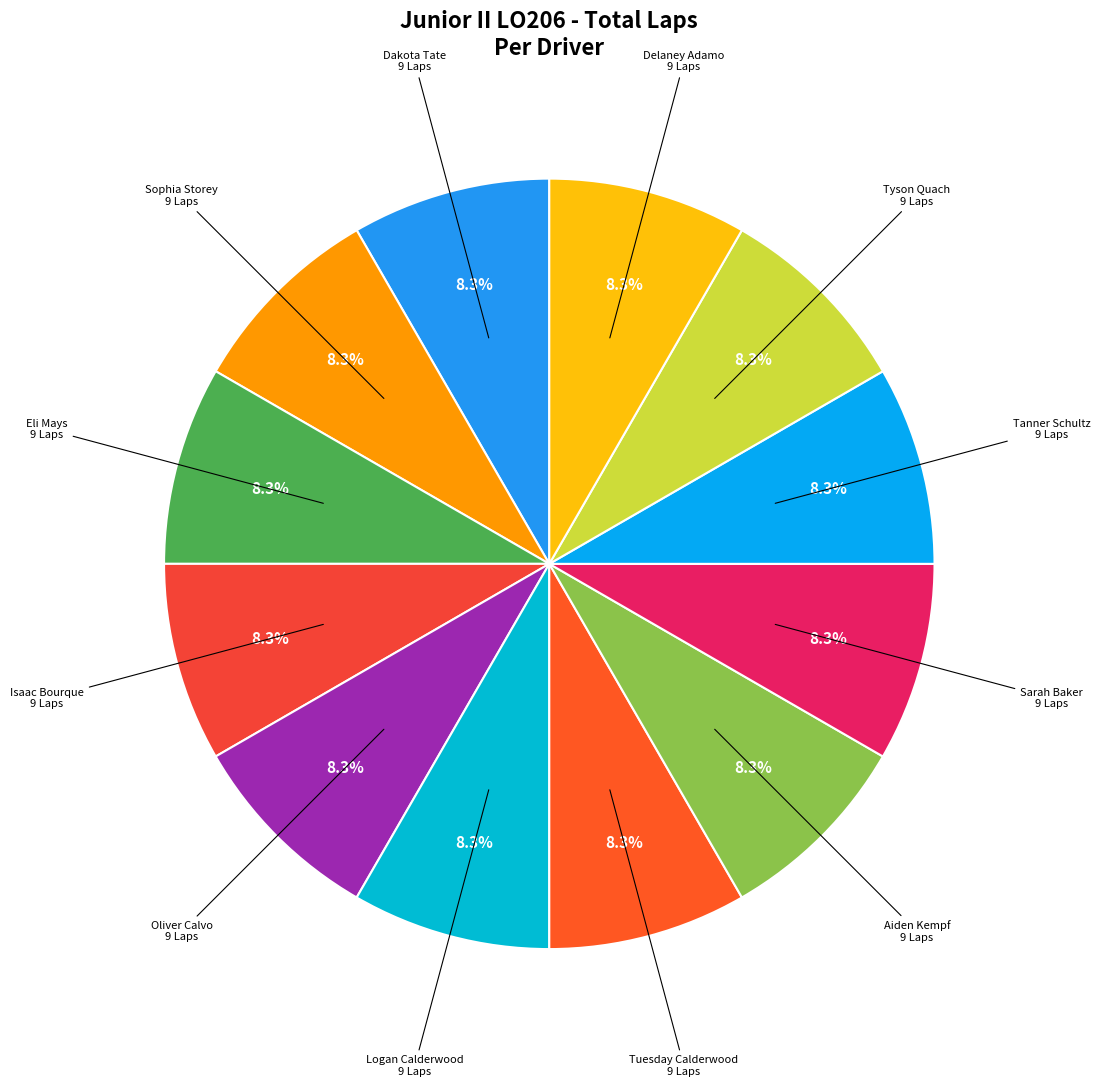

To the nearest percent, what is the difference between the largest and smallest slice percentages?

0%